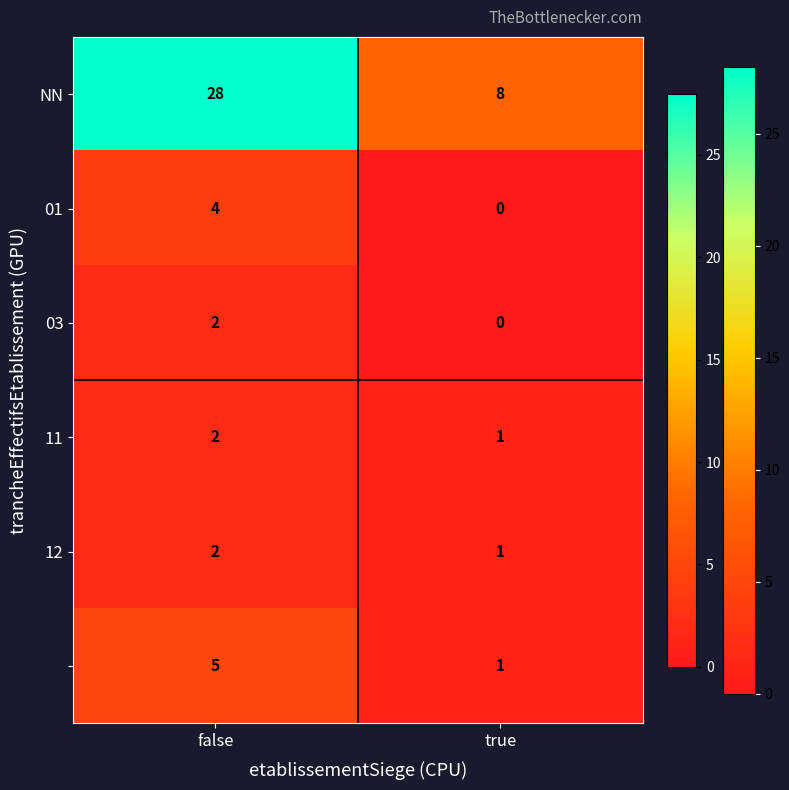

What is the maximum value shown in the chart?

28